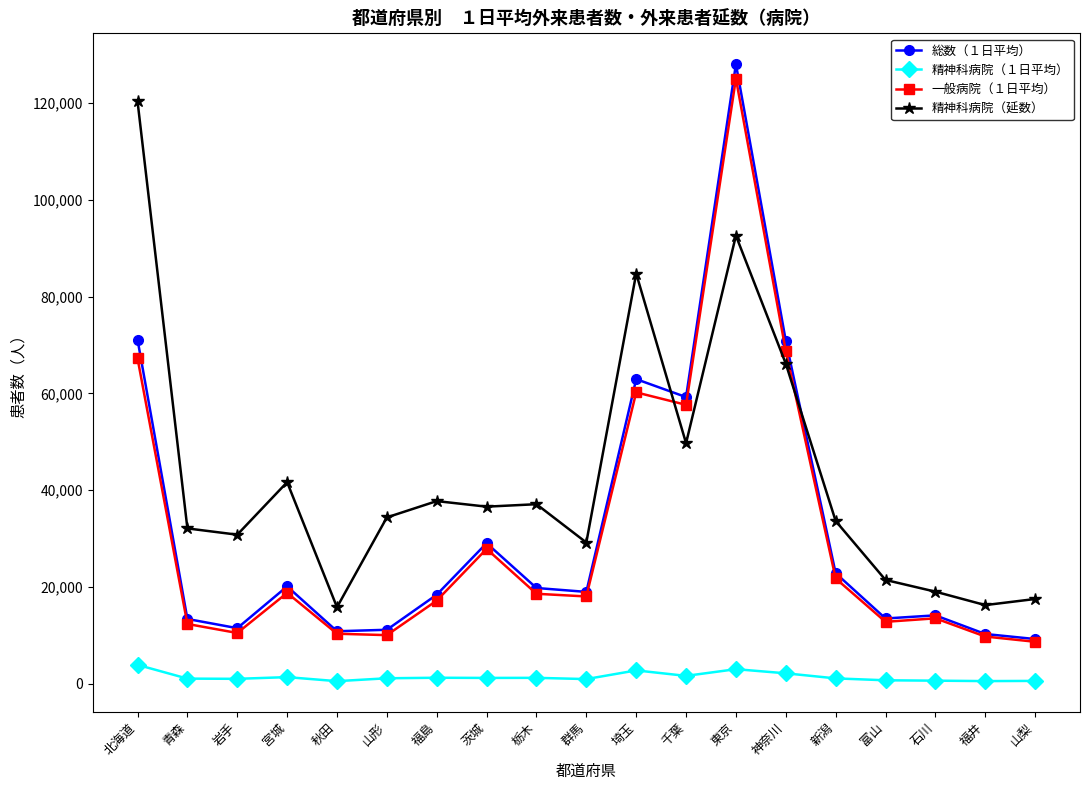

True or false: 精神科病院（１日平均） and 精神科病院（延数） intersect in this chart.

False